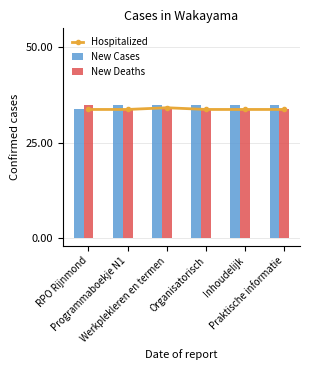

What are all the series names shown in the legend?

Hospitalized, New Cases, New Deaths